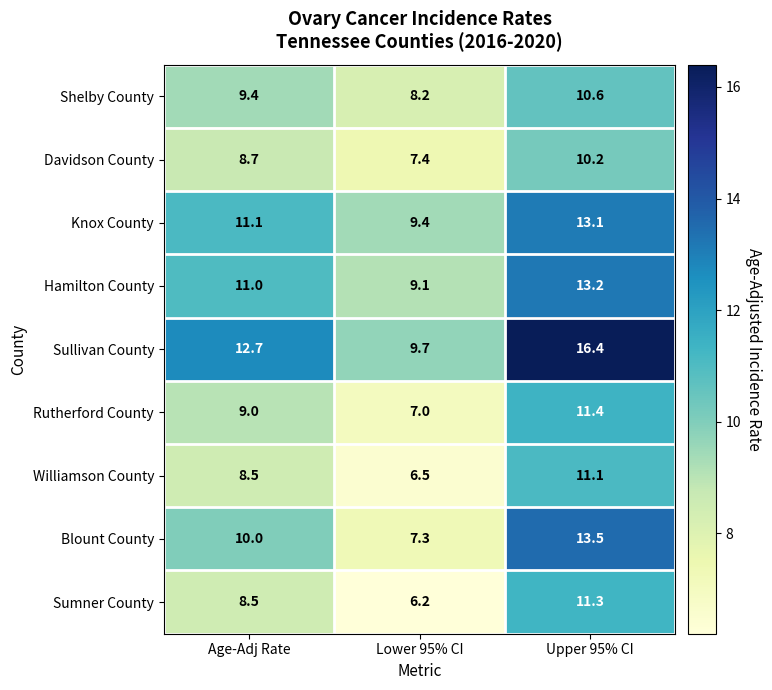

Which label corresponds to the smallest value in the chart?

Lower 95% CI